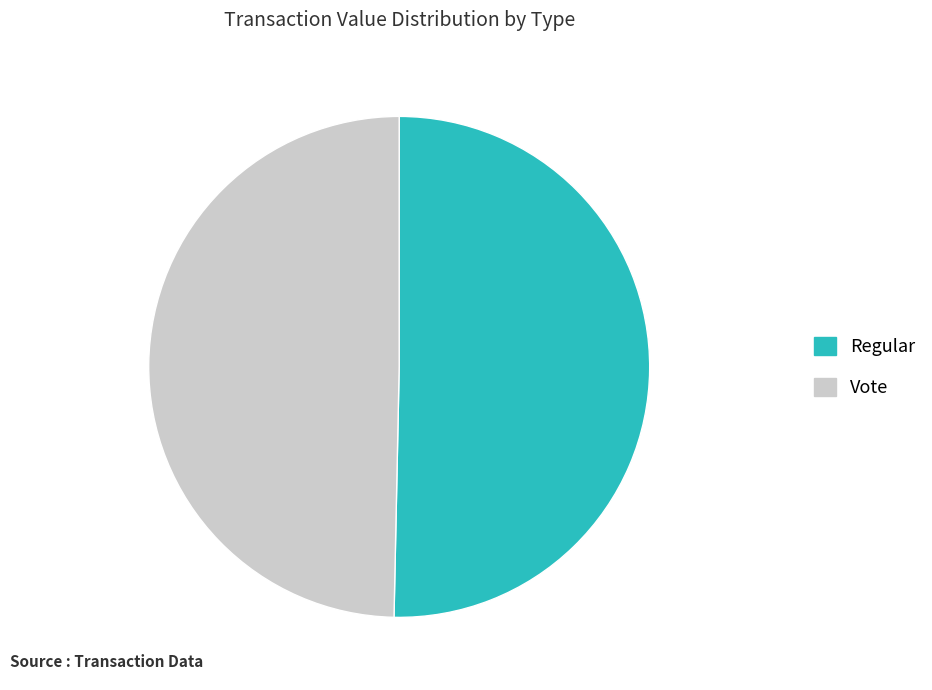

What is the ratio of the value at Regular to the value at Vote?

1.0